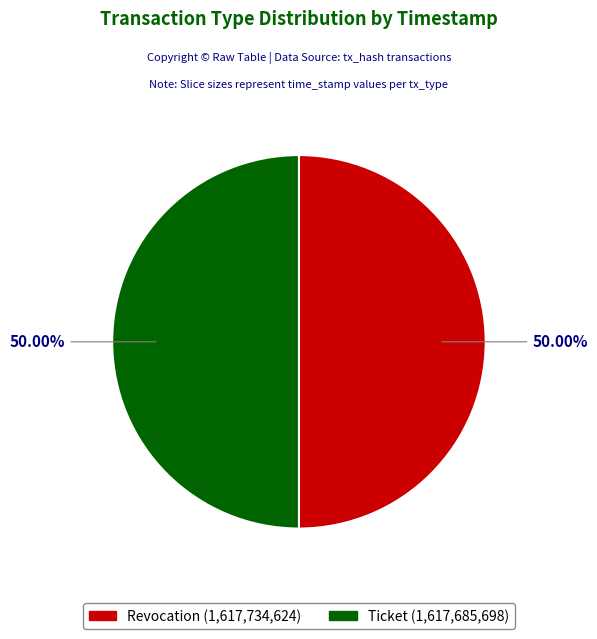

Do Revocation and Ticket together represent more than half of the pie?

Yes